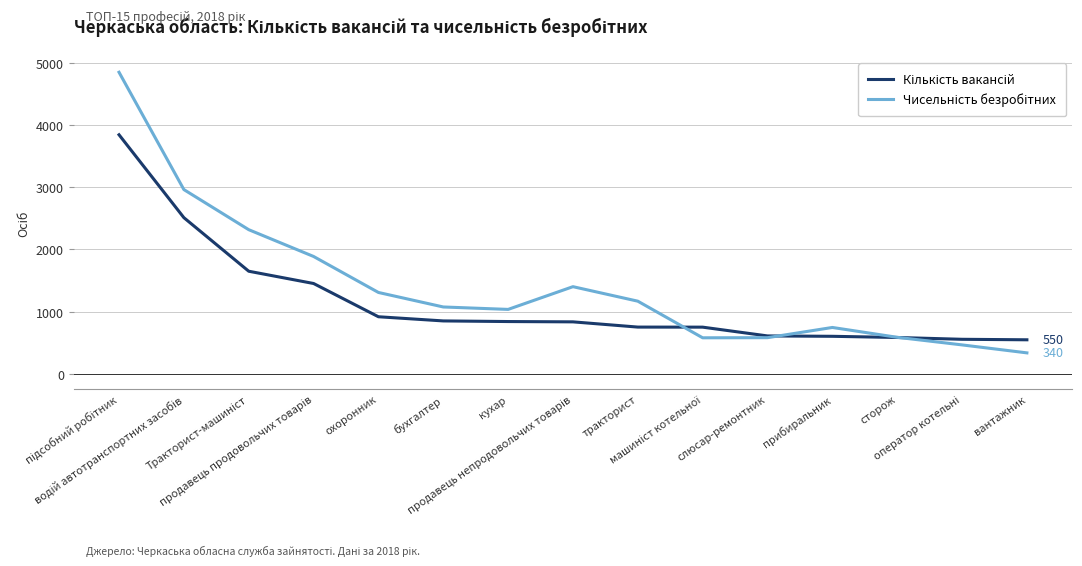

What is the smallest value displayed?

340